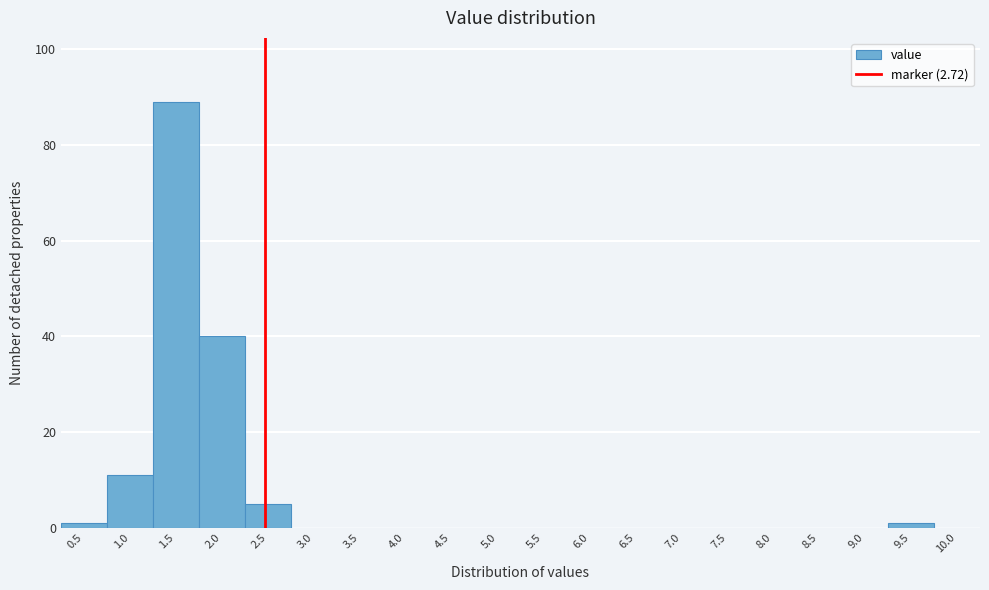

Reading left to right, what are all the values shown in this chart?

0.5=1	1.0=11	1.5=89	2.0=40	2.5=5	3.0=0	3.5=0	4.0=0	4.5=0	5.0=0	5.5=0	6.0=0	6.5=0	7.0=0	7.5=0	8.0=0	8.5=0	9.0=0	9.5=1	10.0=0